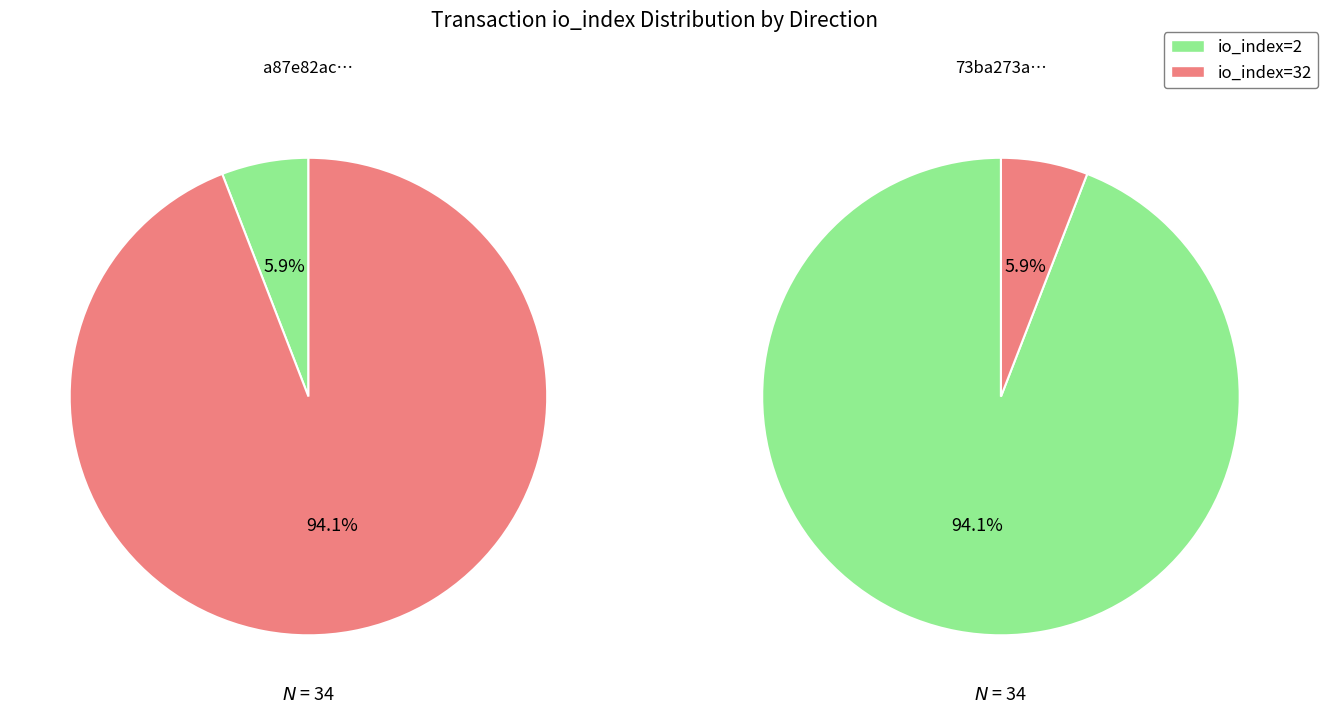

To the nearest percent, what portion does direction=-1 represent?

6%